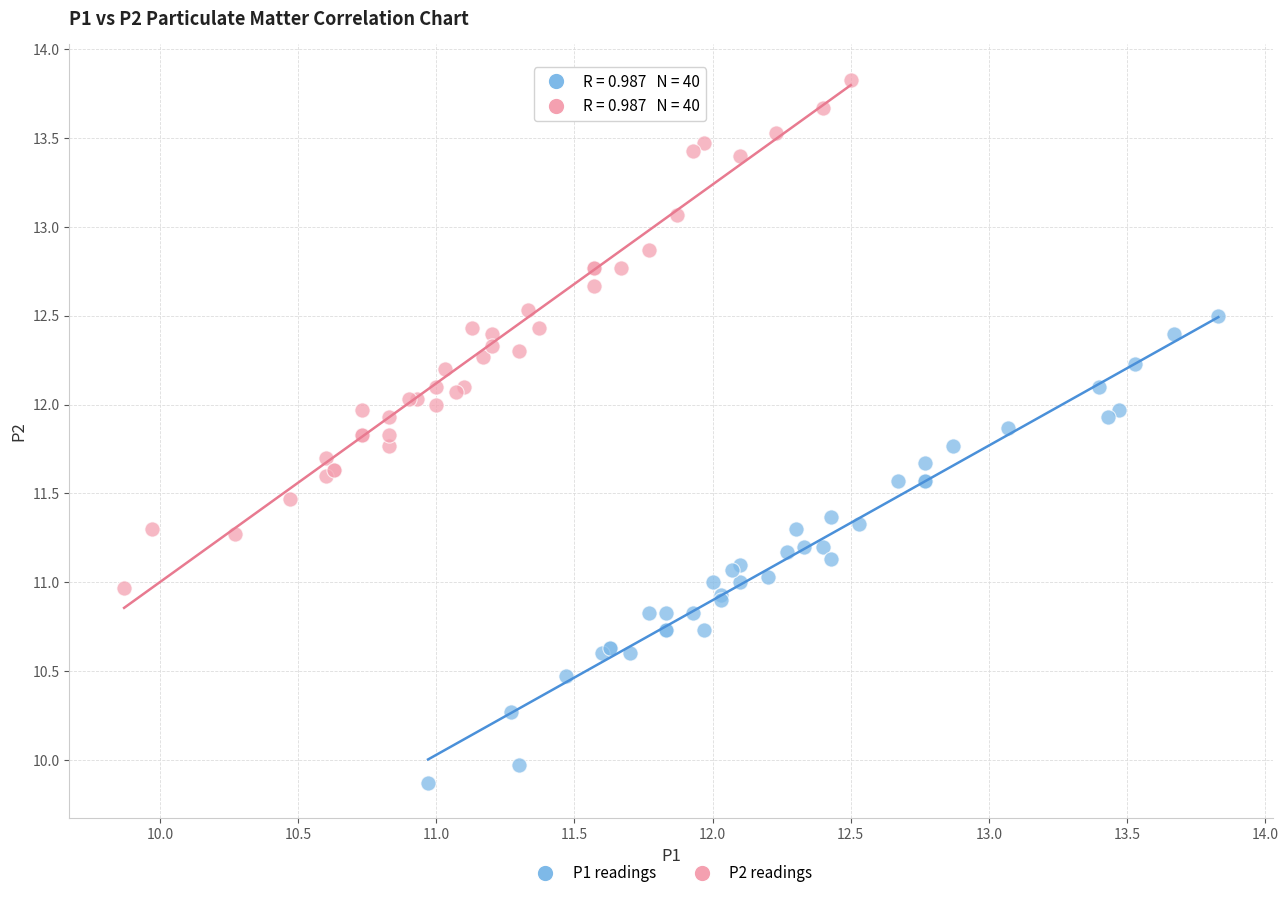

What are all the series names shown in the legend?

P1 readings, P2 readings